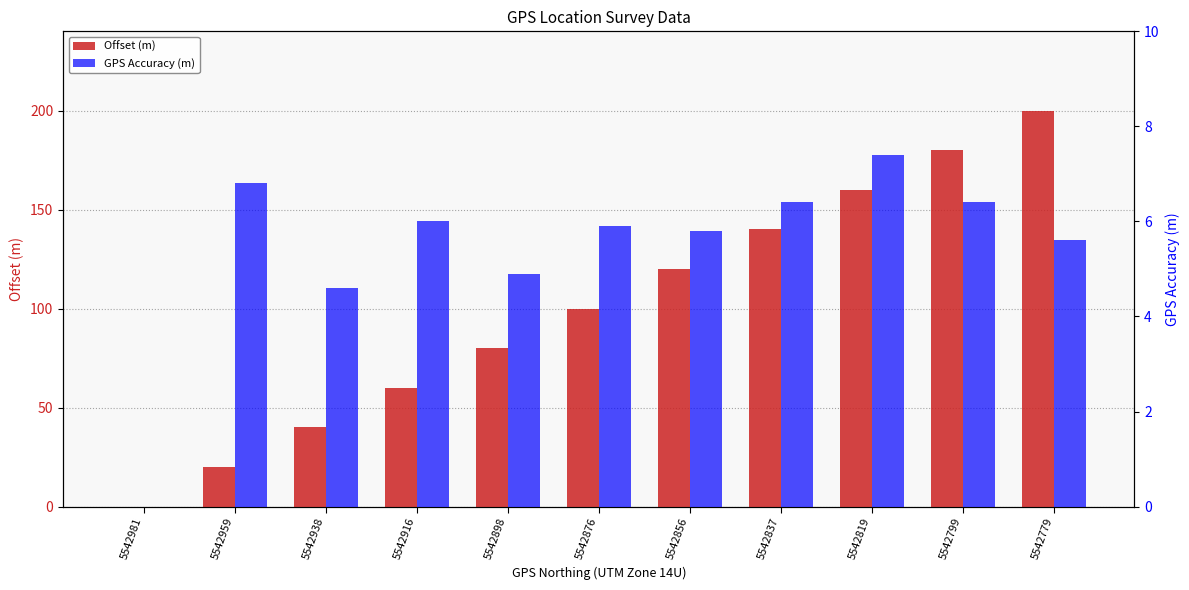

The value of GPS Accuracy (m) at 5542898 is 4.9. True or false?

True